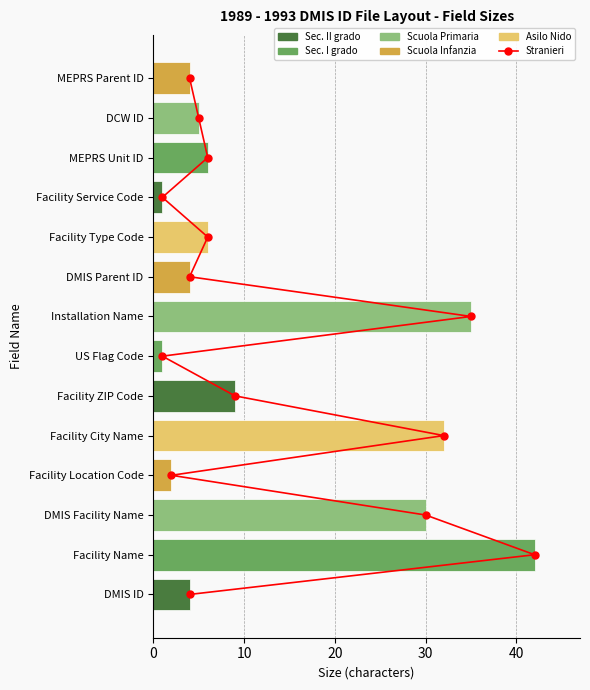

What is the difference between the maximum and minimum values in the Size series?

41